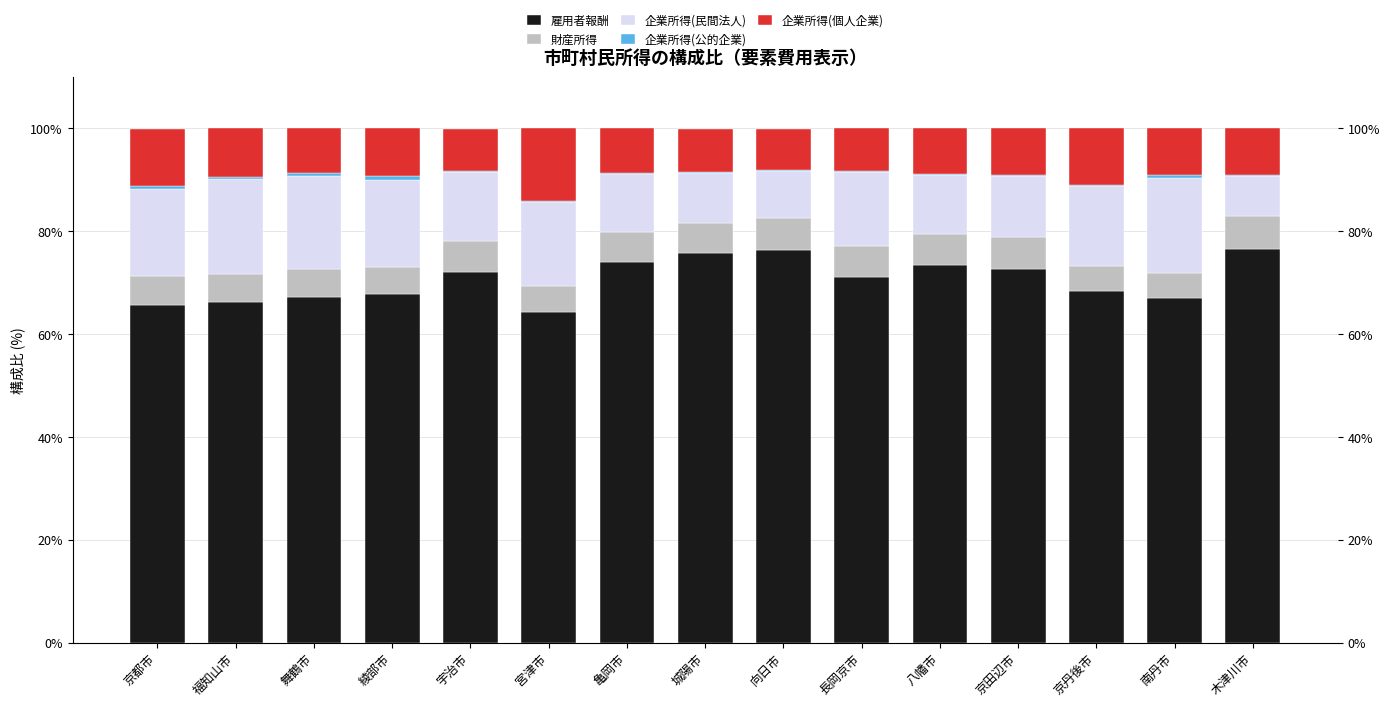

What is the maximum value for 雇用者報酬?

76.6